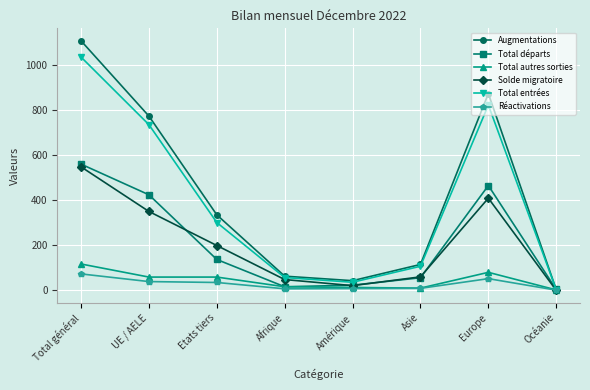

What position from the right is Afrique?

5